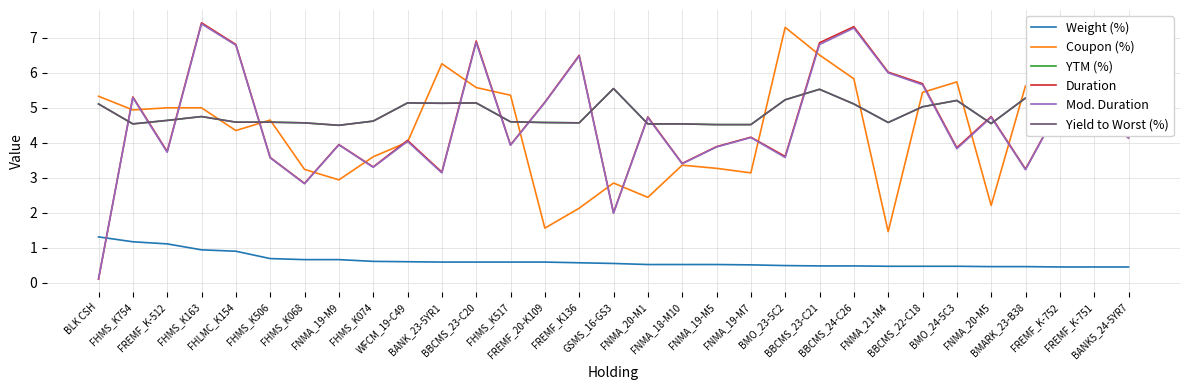

How many lines are shown in the chart?

6